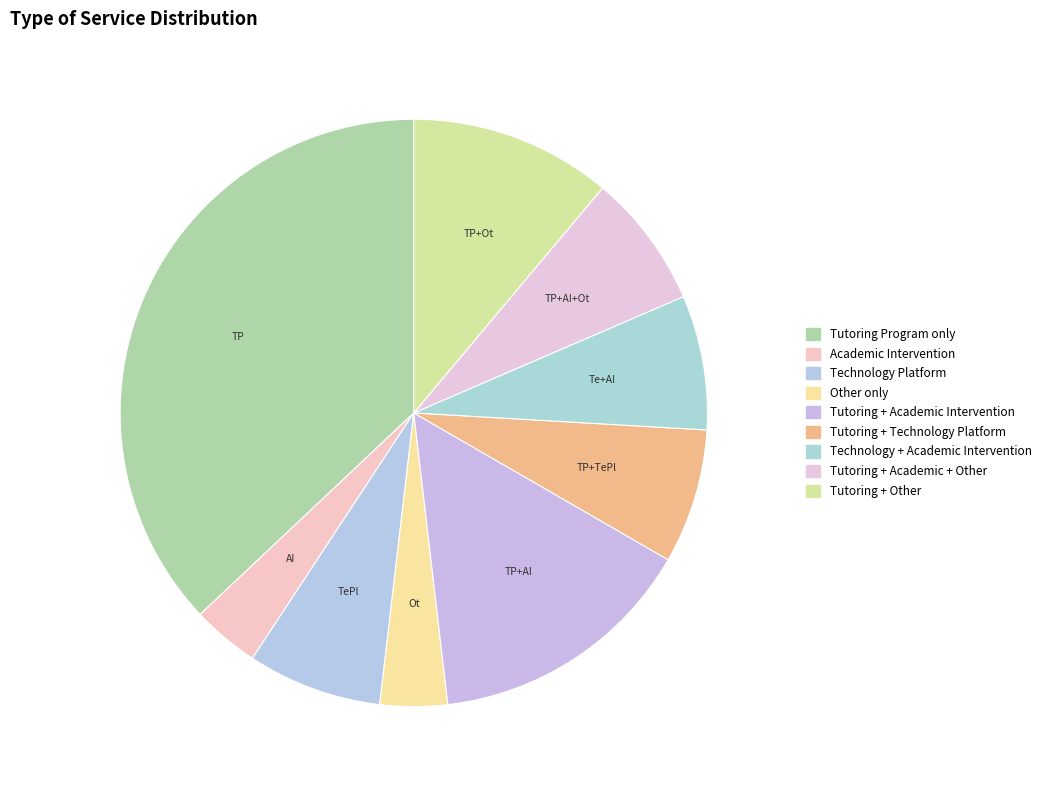

Count the number of slices in the pie.

9